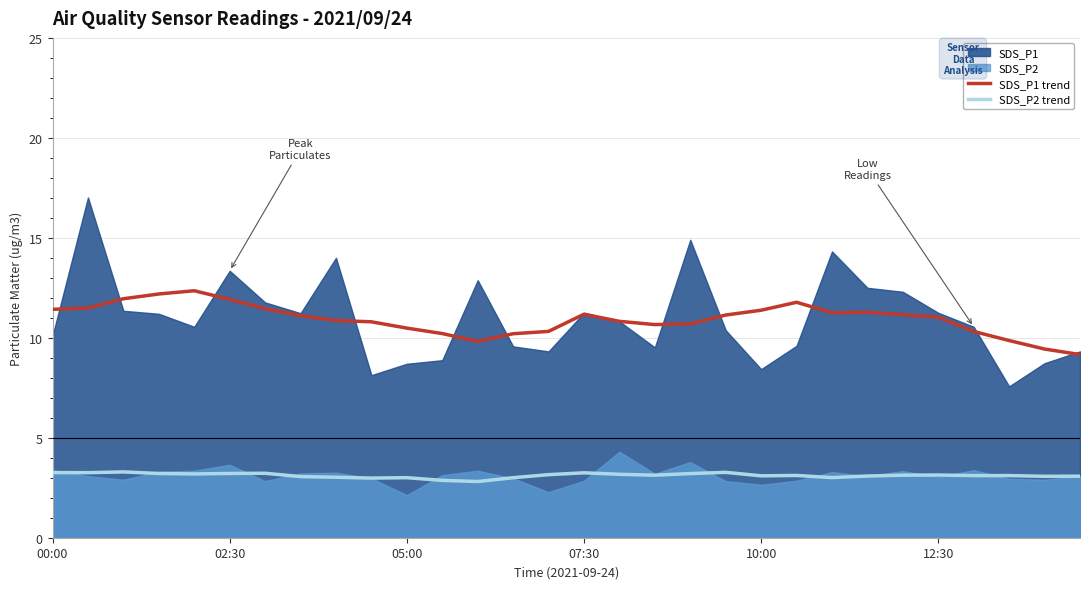

The value of SDS_P1 trend at 07:30 is 19.1. True or false?

False